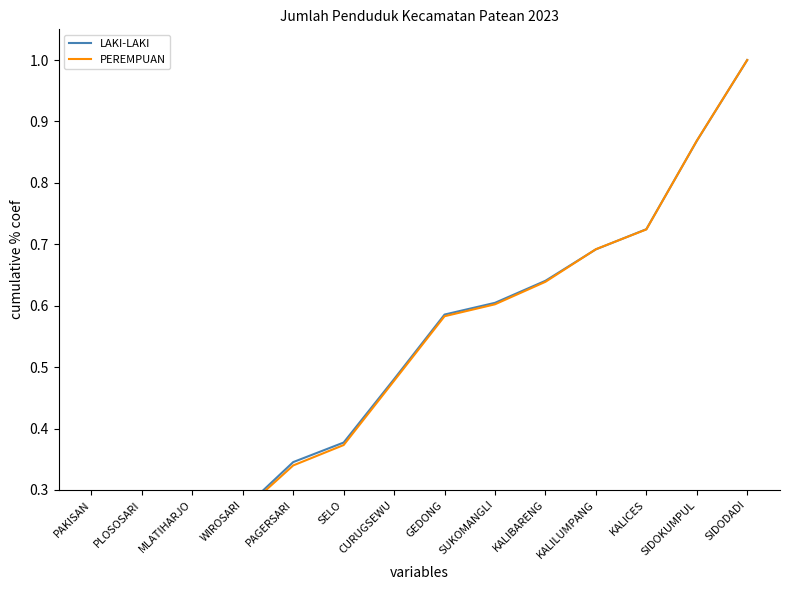

What is the value of the LAKI-LAKI point at the 4th from the left?

0.3